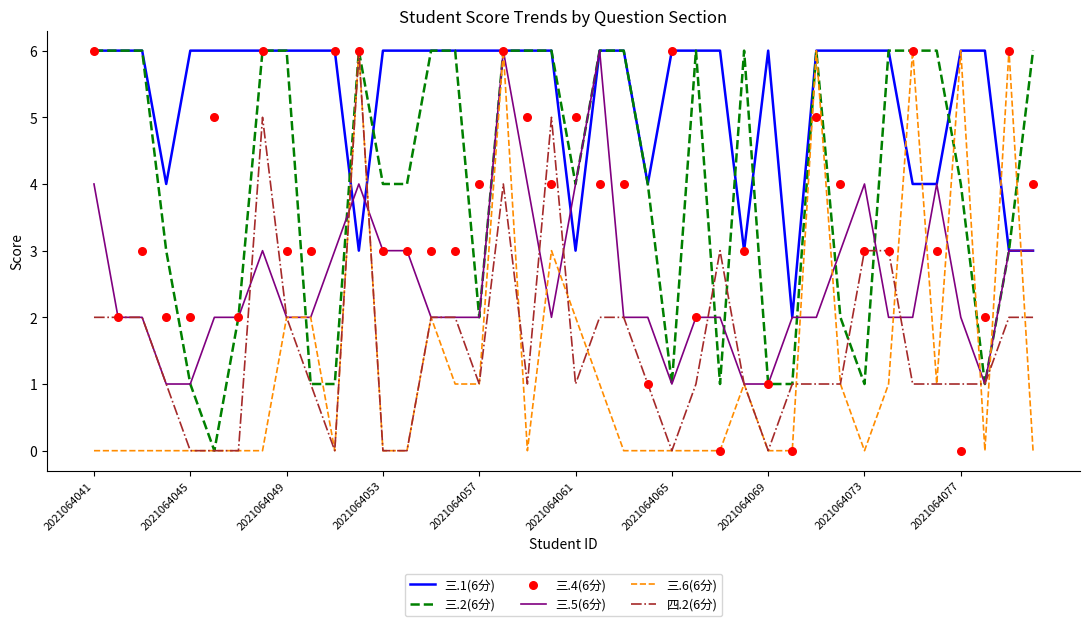

What are all the series names shown in the legend?

三.1(6分), 三.2(6分), 三.5(6分), 三.6(6分), 四.2(6分), 三.4(6分)